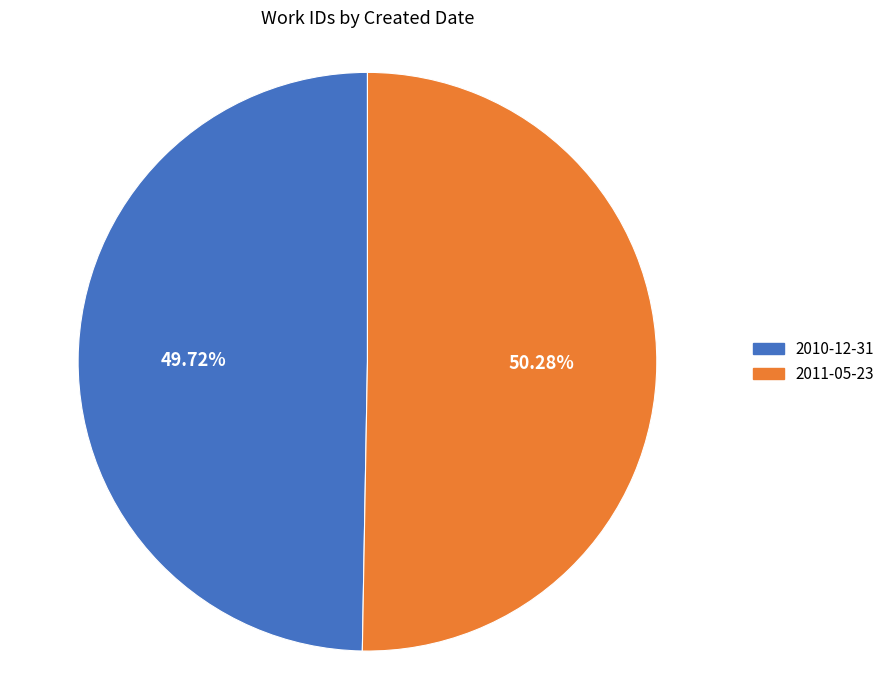

Is it true that 2010-12-31 is 50% of the pie?

True